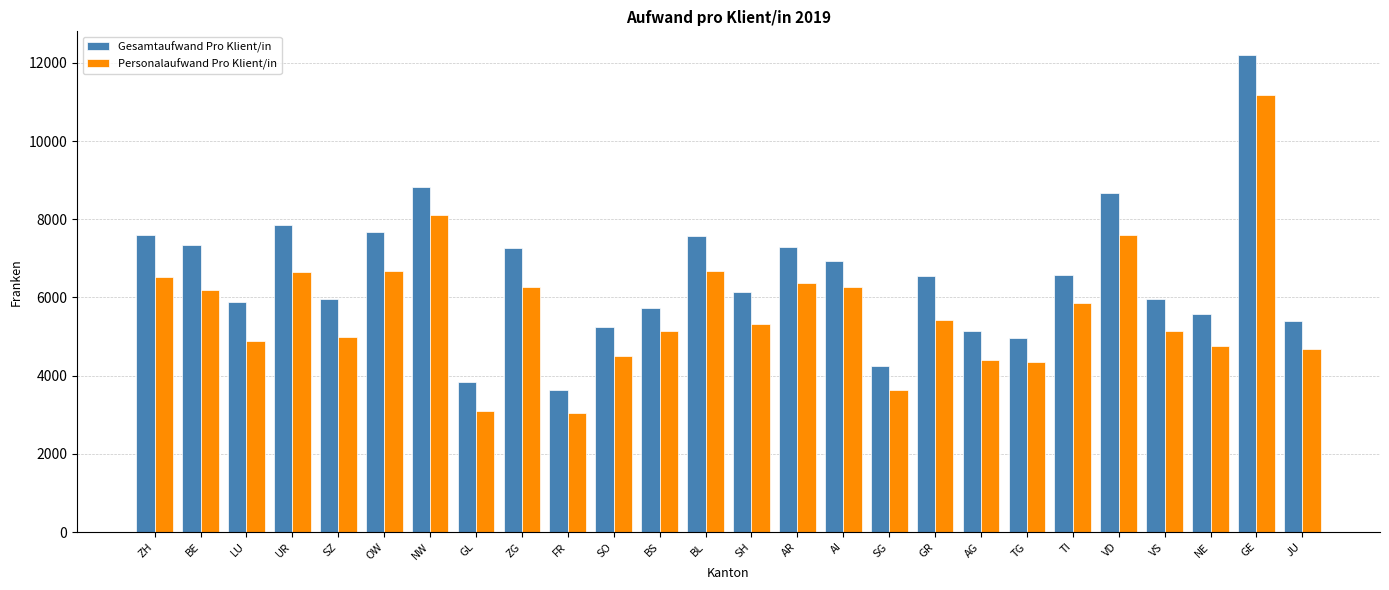

List the series in order of their peak value, highest first.

Gesamtaufwand Pro Klient/in, Personalaufwand Pro Klient/in